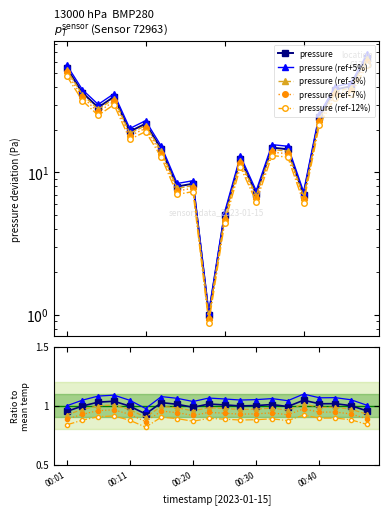

At which category does pressure reach its first local valley?

00:06